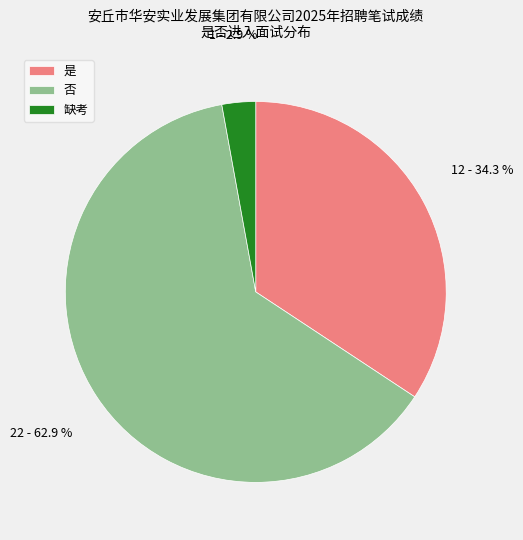

Is 是 the majority of the pie?

No